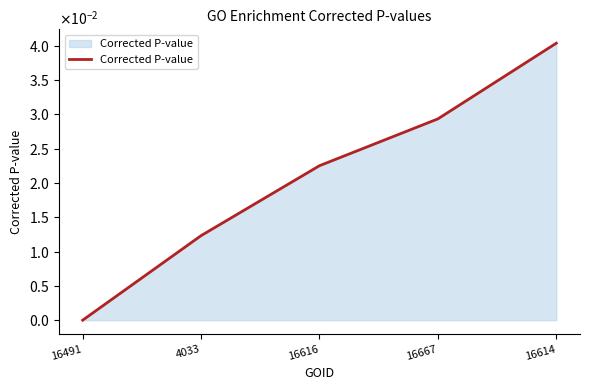

Rank the categories by value from highest to lowest.

16614, 16667, 16616, 4033, 16491